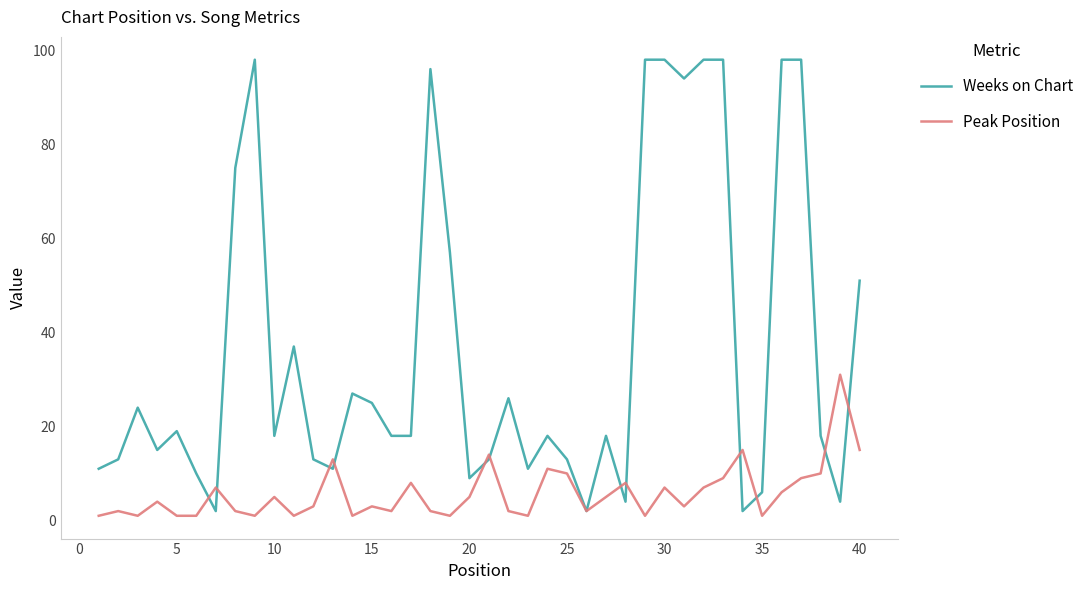

What is the maximum value for Peak Position?

31